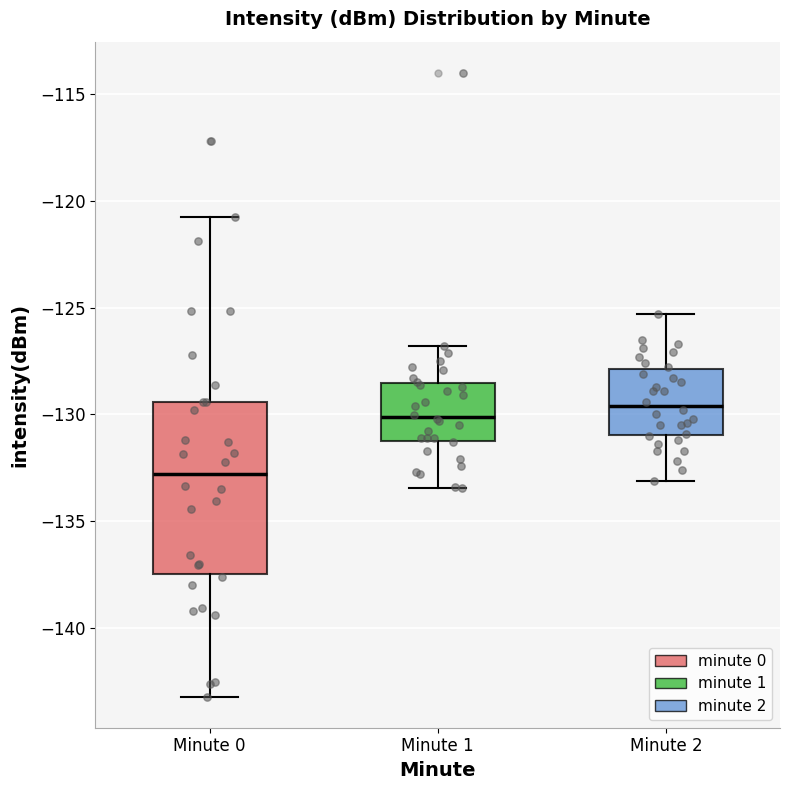

Which box's median line is the lowest?

Minute 0